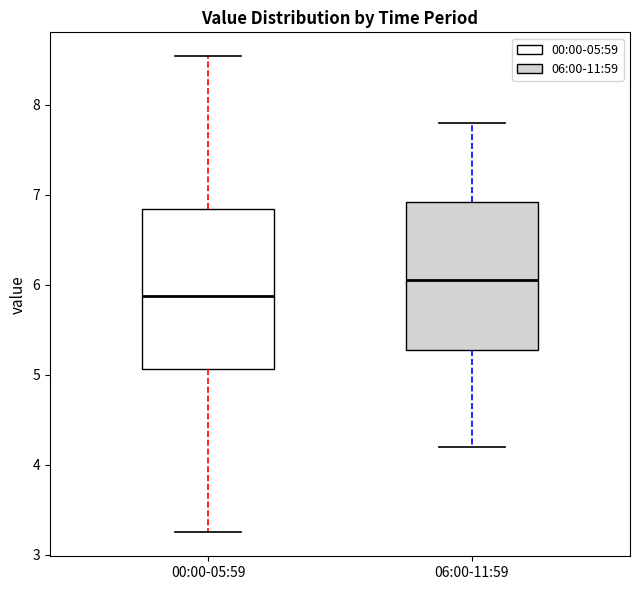

Reading left to right, transcribe this box plot: for each box, give where its median line is, the range the box spans, and where its two whiskers end, as read against the y-axis. The values are not printed on the chart, so give them approximately, as read against the axis.

00:00-05:59: median 5.9, box 5.1 to 6.8, whiskers 3.3 to 8.5
06:00-11:59: median 6.1, box 5.3 to 6.9, whiskers 4.2 to 7.8